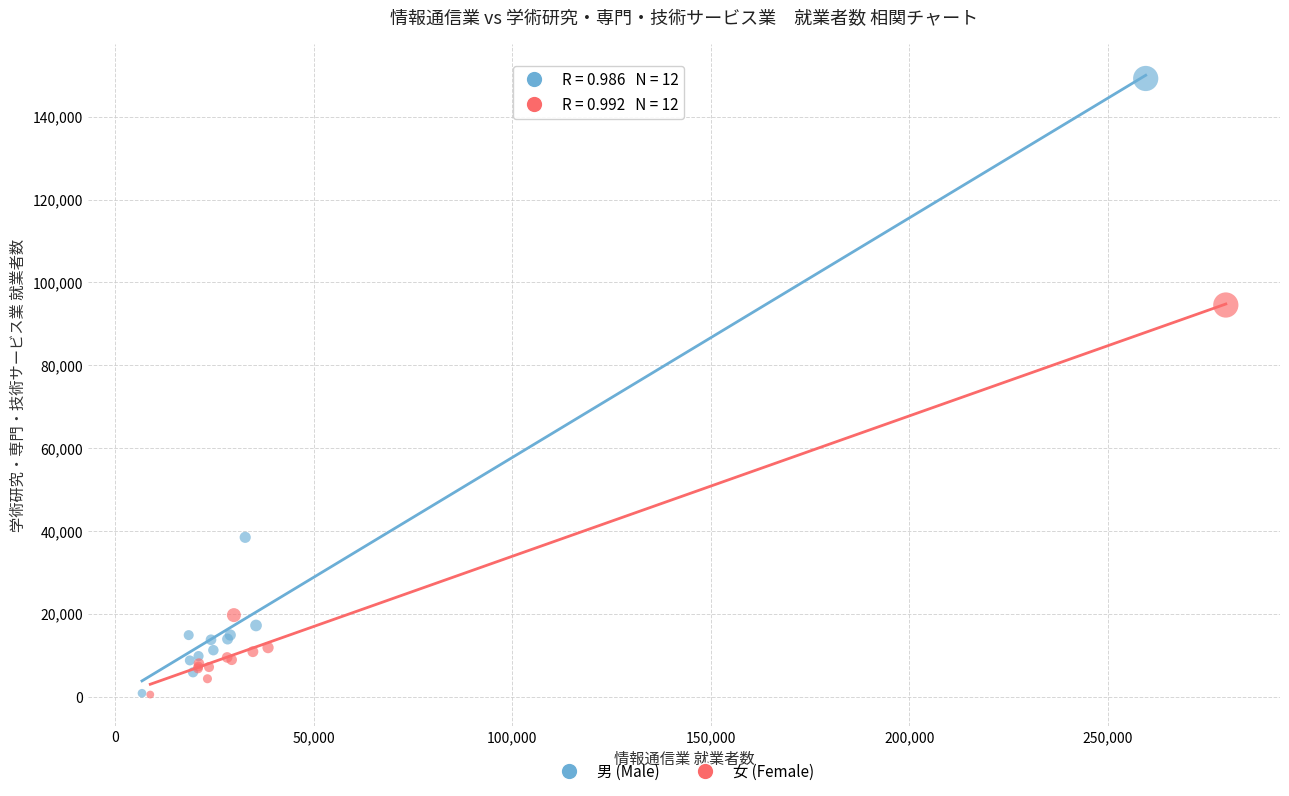

Which series has the widest spread of Y values?

男 (Male)